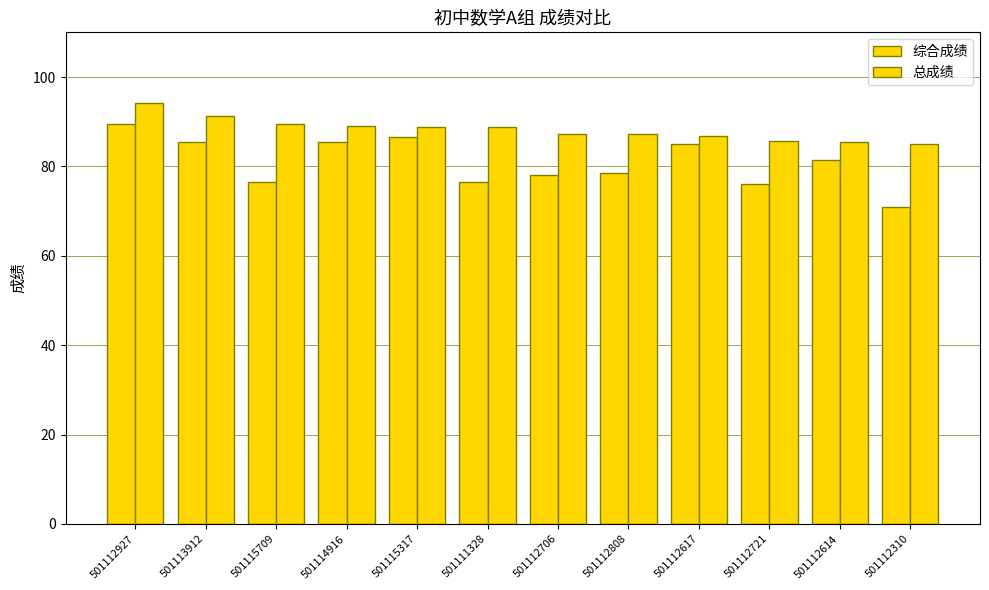

True or false: 总成绩 has a value of 36.2 at 501112808.

False